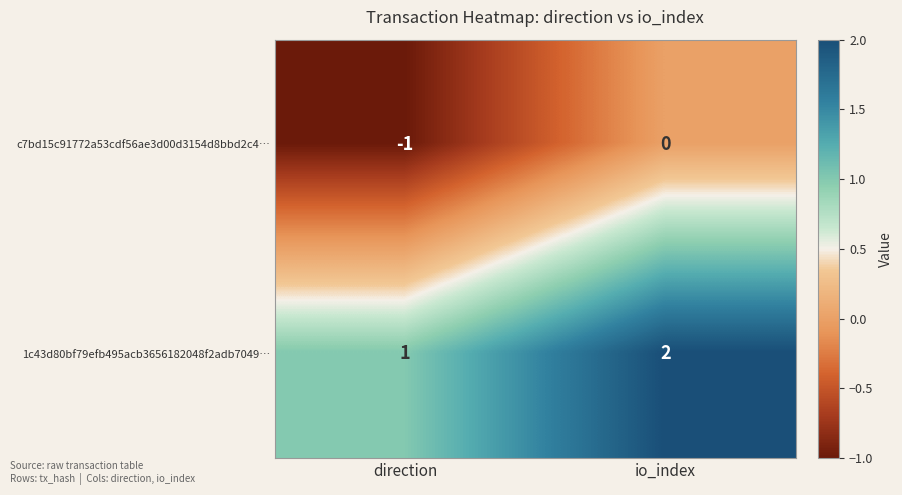

Which series has the largest total across all categories?

1c43d80bf79efb495acb3656182048f2adb7049…